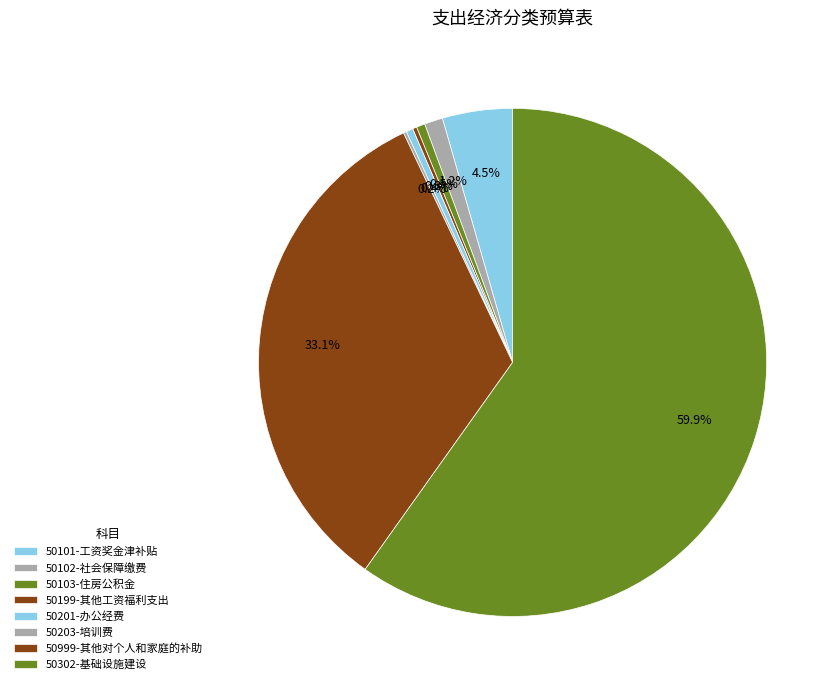

Combined, do 50101-工资奖金津补贴 and 50199-其他工资福利支出 account for over 50%?

No